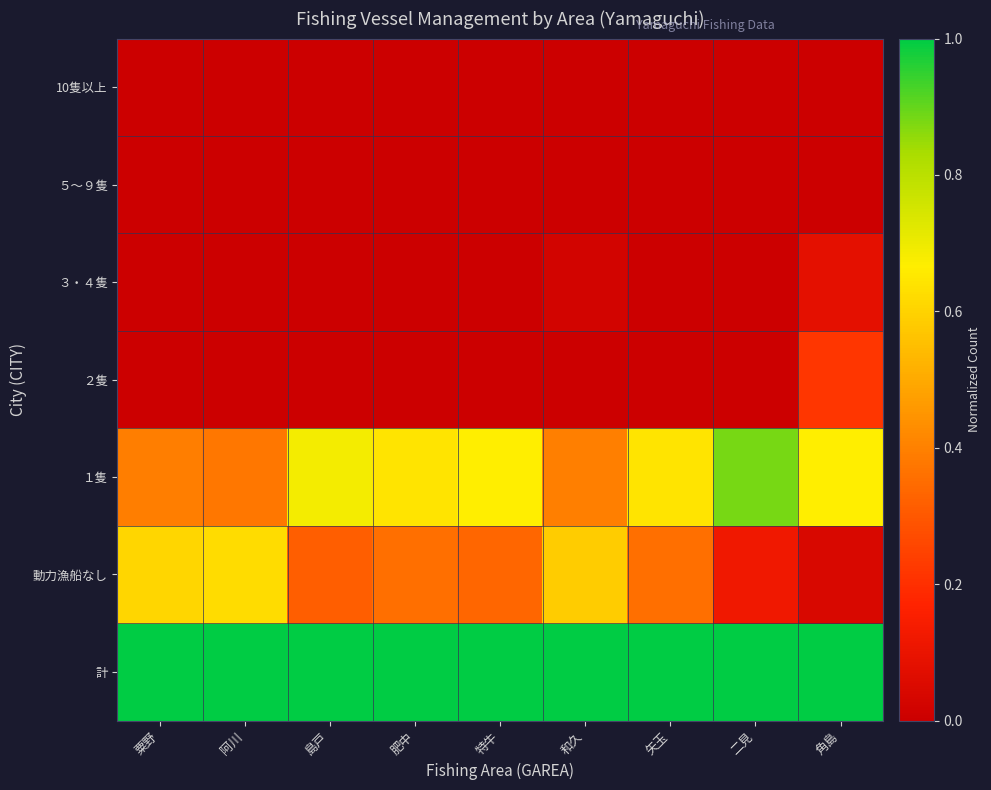

Reading left to right, list all the values displayed in this chart.

計: 粟野=1.0	阿川=1.0	島戸=1.0	肥中=1.0	特牛=1.0	和久=1.0	矢玉=1.0	二見=1.0	角島=1.0
動力漁船なし: 粟野=0.6	阿川=0.6	島戸=0.3	肥中=0.4	特牛=0.3	和久=0.6	矢玉=0.4	二見=0.1	角島=0.0
１隻: 粟野=0.4	阿川=0.4	島戸=0.7	肥中=0.6	特牛=0.7	和久=0.4	矢玉=0.6	二見=0.9	角島=0.7
２隻: 粟野=0.0	阿川=0.0	島戸=0.0	肥中=0.0	特牛=0.0	和久=0.0	矢玉=0.0	二見=0.0	角島=0.2
３・４隻: 粟野=0.0	阿川=0.0	島戸=0.0	肥中=0.0	特牛=0.0	和久=0.0	矢玉=0.0	二見=0.0	角島=0.1
５～９隻: 粟野=0.0	阿川=0.0	島戸=0.0	肥中=0.0	特牛=0.0	和久=0.0	矢玉=0.0	二見=0.0	角島=0.0
10隻以上: 粟野=0.0	阿川=0.0	島戸=0.0	肥中=0.0	特牛=0.0	和久=0.0	矢玉=0.0	二見=0.0	角島=0.0